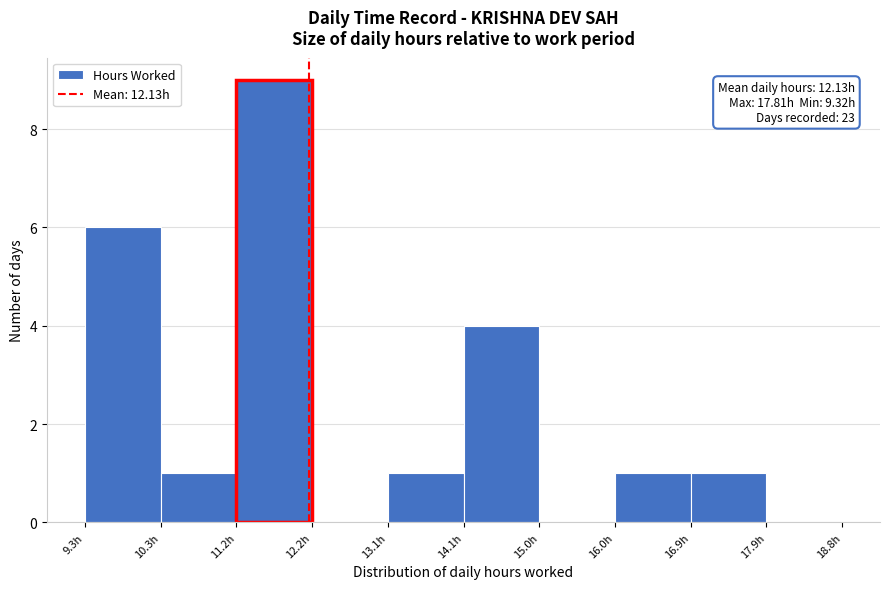

Over which range of the x-axis is the bar tallest?

11.2 to 12.2